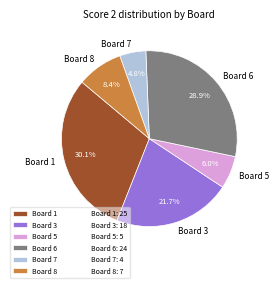

To the nearest percent, what portion does Board 6 represent?

29%